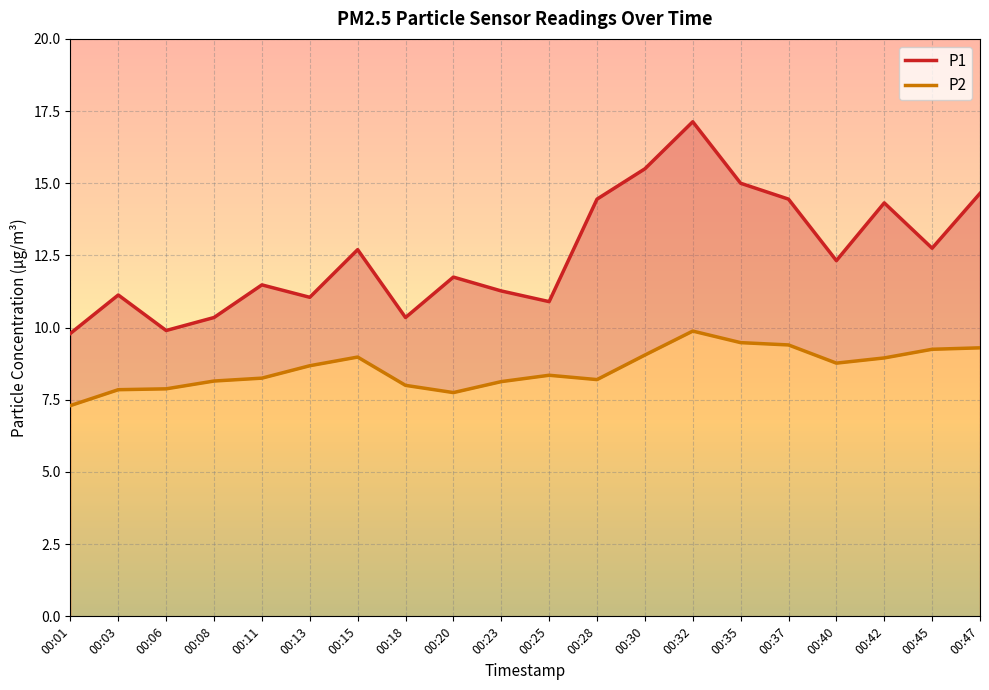

What is the sum of the P1 values at 00:30 and 00:35?

30.5